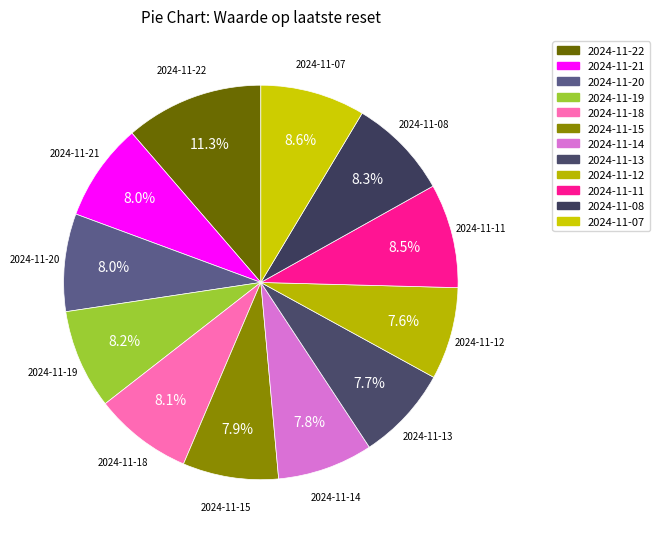

To the nearest percent, what percentage of the pie is 2024-11-12?

8%